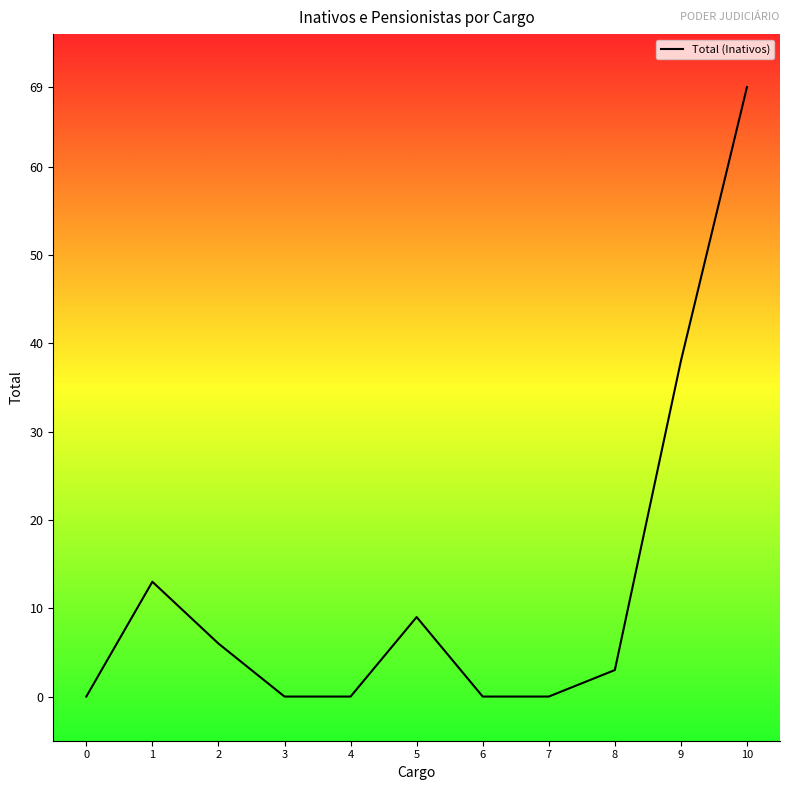

Where is the data nearest to the value 34?

9